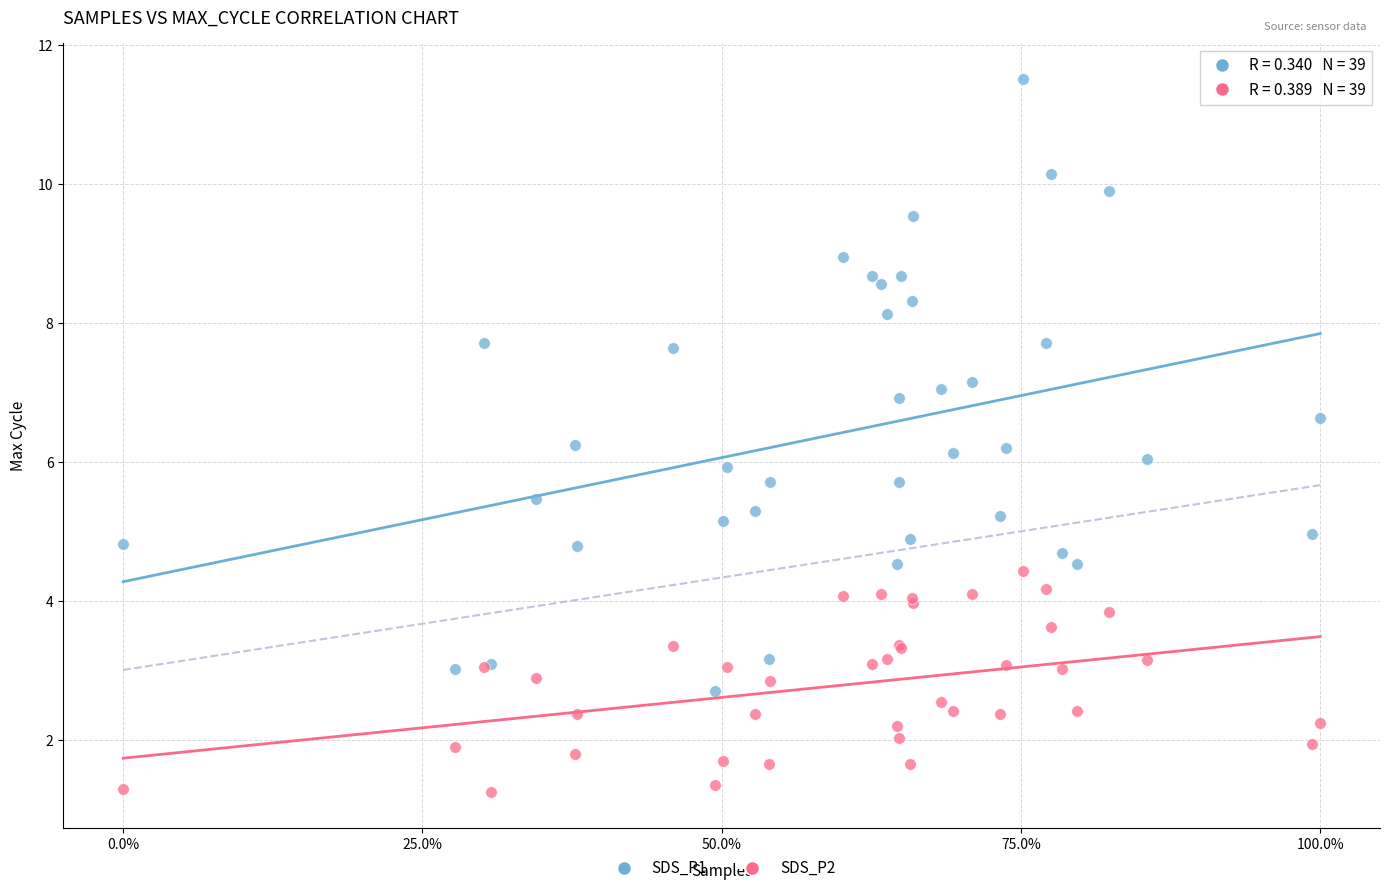

What is the X range (max minus min) for the scatter plot?

1.0